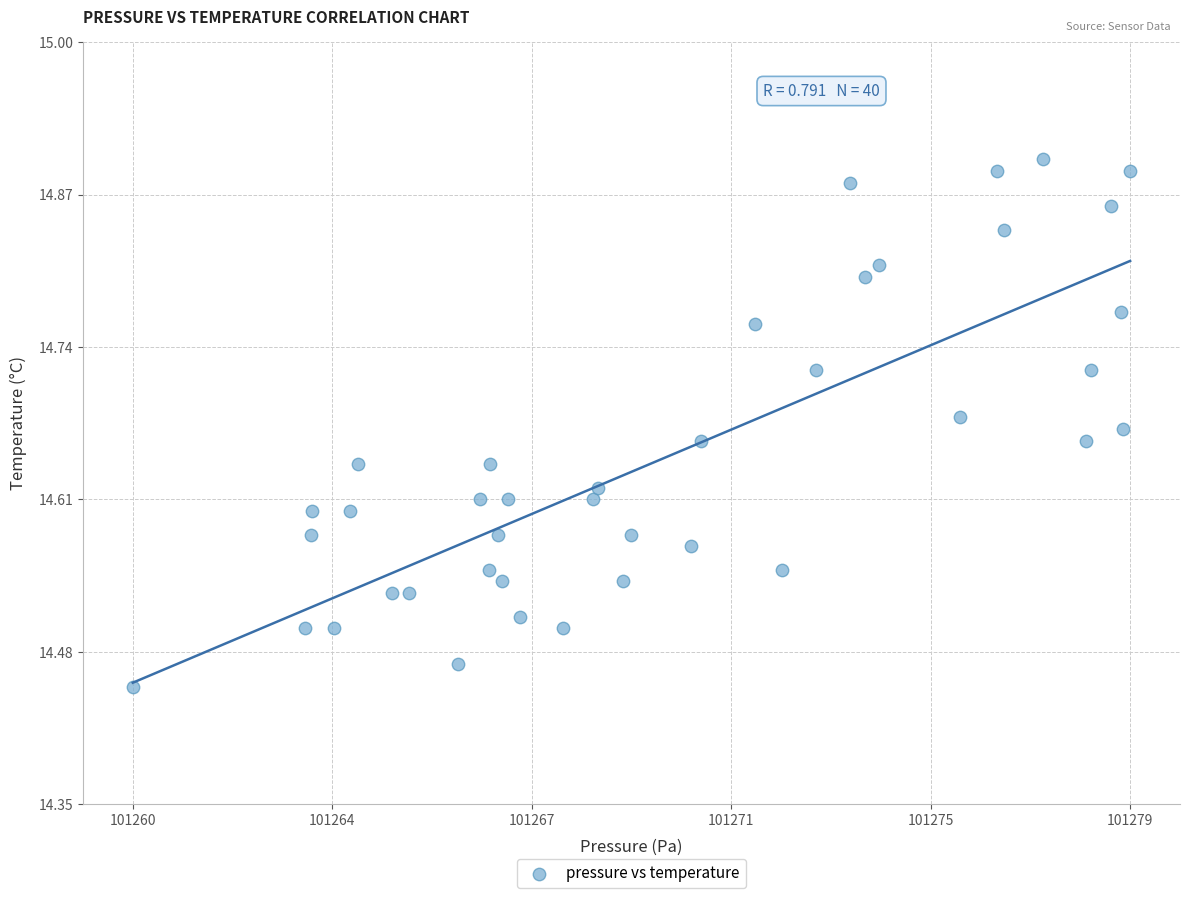

What is the range of X values (max minus min)?

18.7